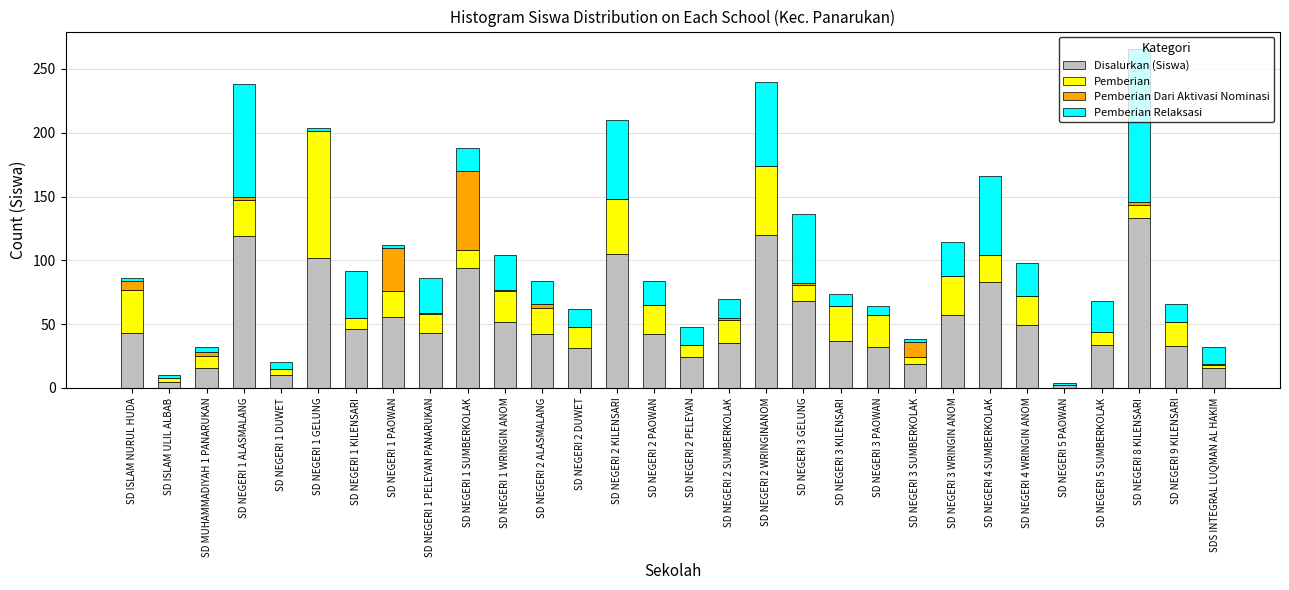

At which category is the sum across all series the highest?

SD NEGERI 8 KILENSARI